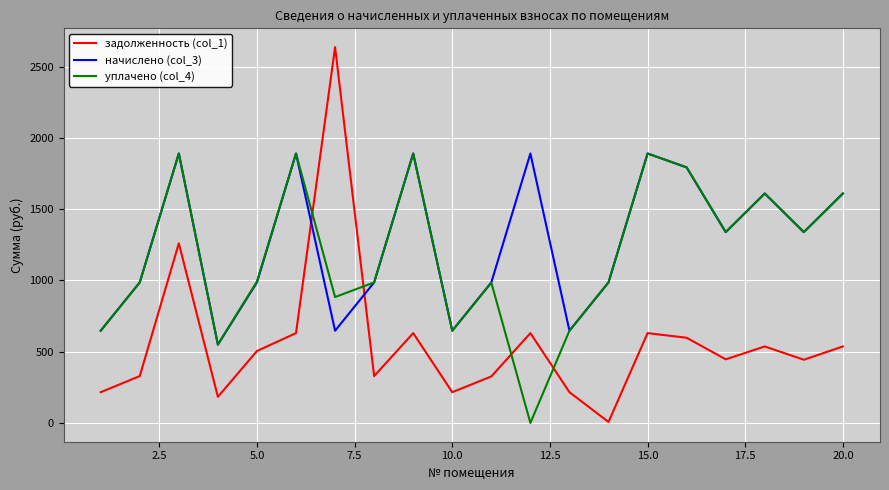

Which series ends up on top after the final intersection of начислено (col_3) and задолженность (col_1)?

начислено (col_3)